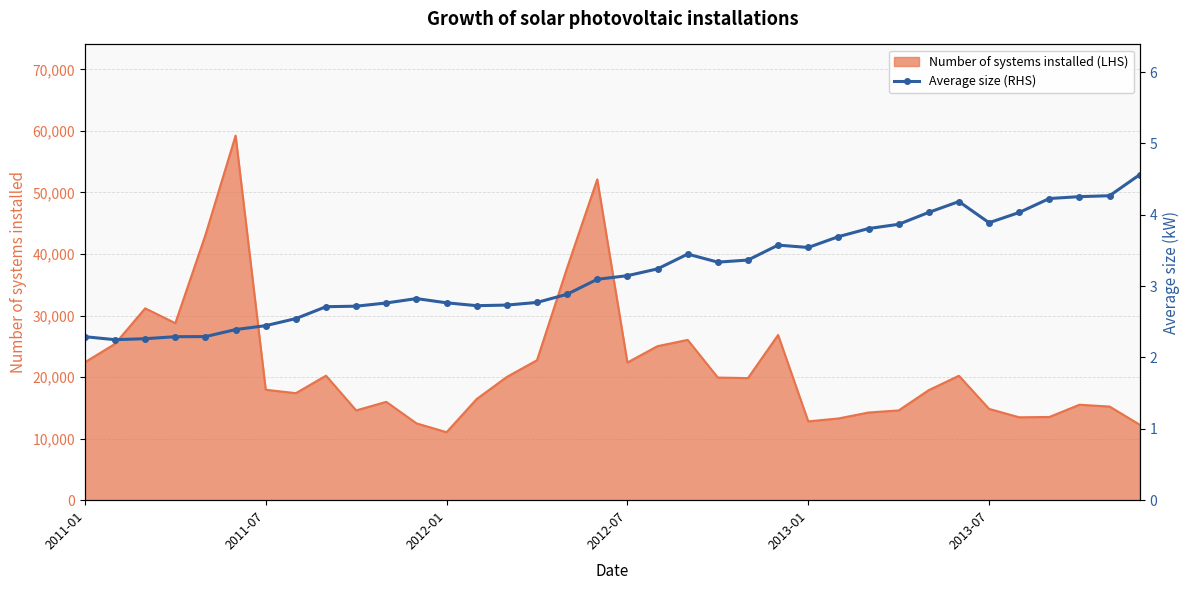

What is the highest value of the Number of systems installed (LHS) series?

59234